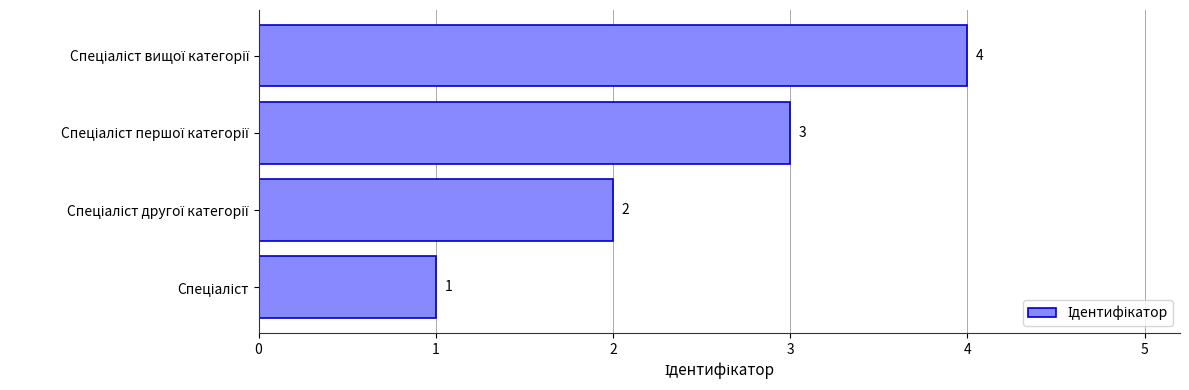

What is the difference between the maximum and minimum values?

3